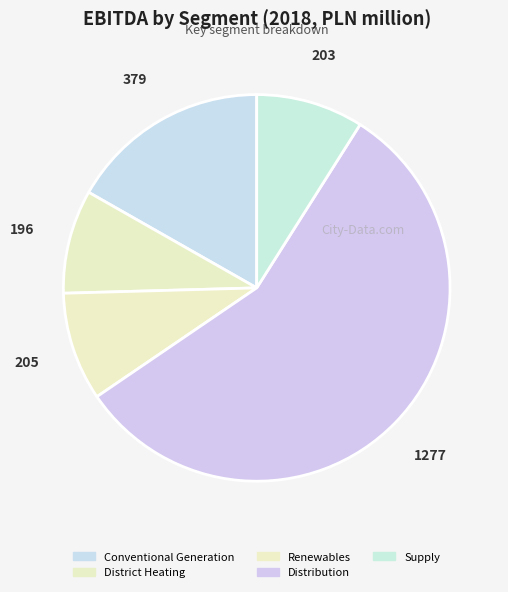

Approximately how many times larger is the value at Renewables compared to Supply?

1.0